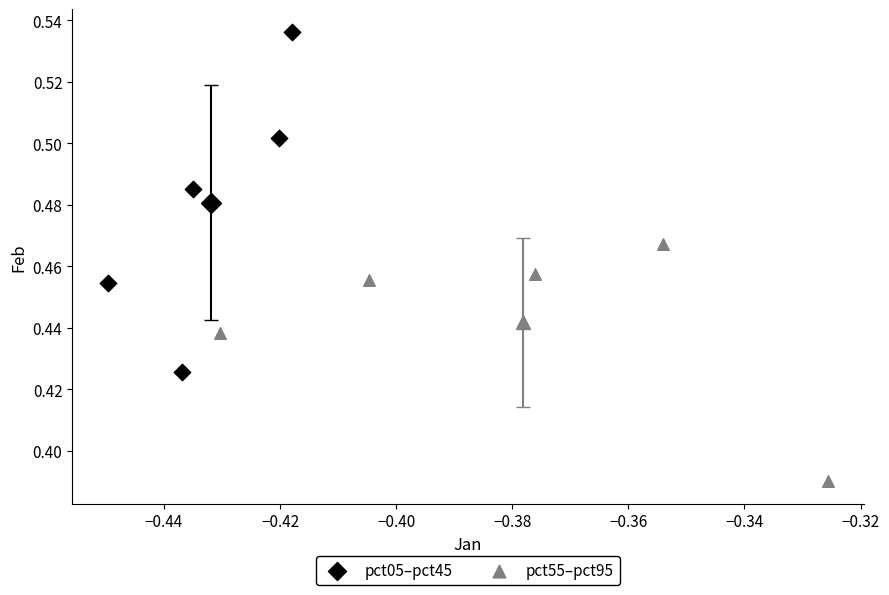

Which series has the largest Y range (max minus min)?

pct05–pct45